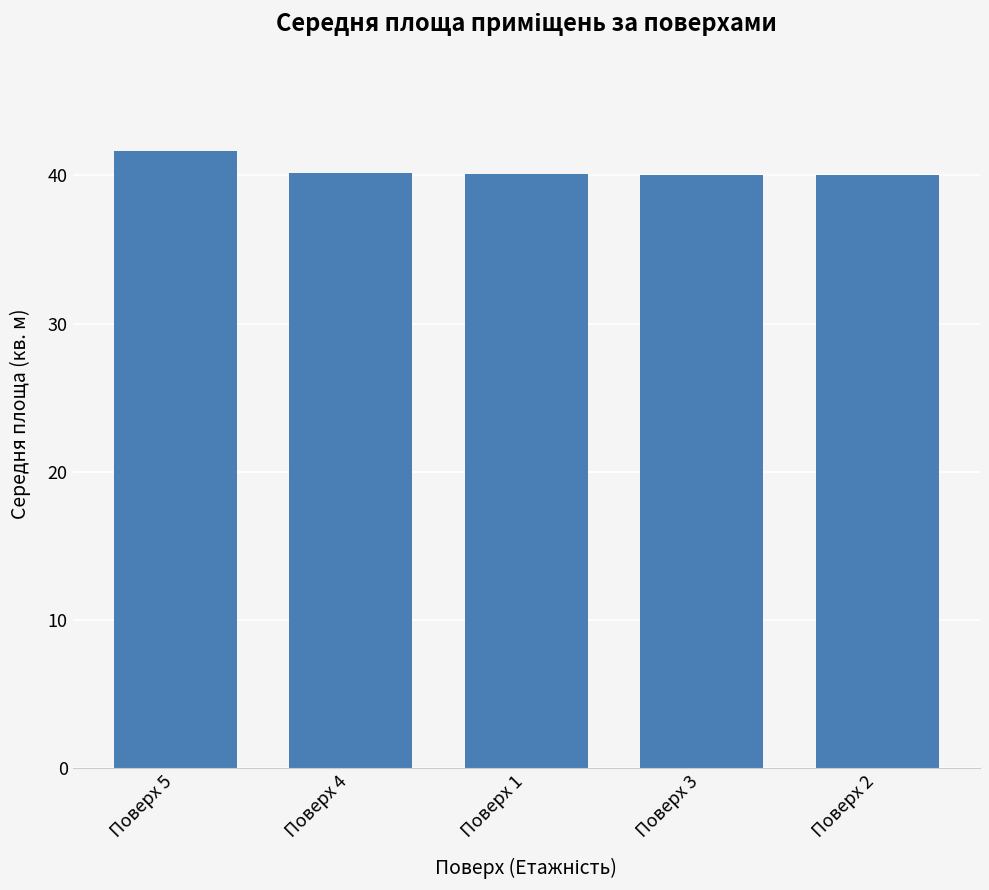

What position from the left is Поверх 2?

5